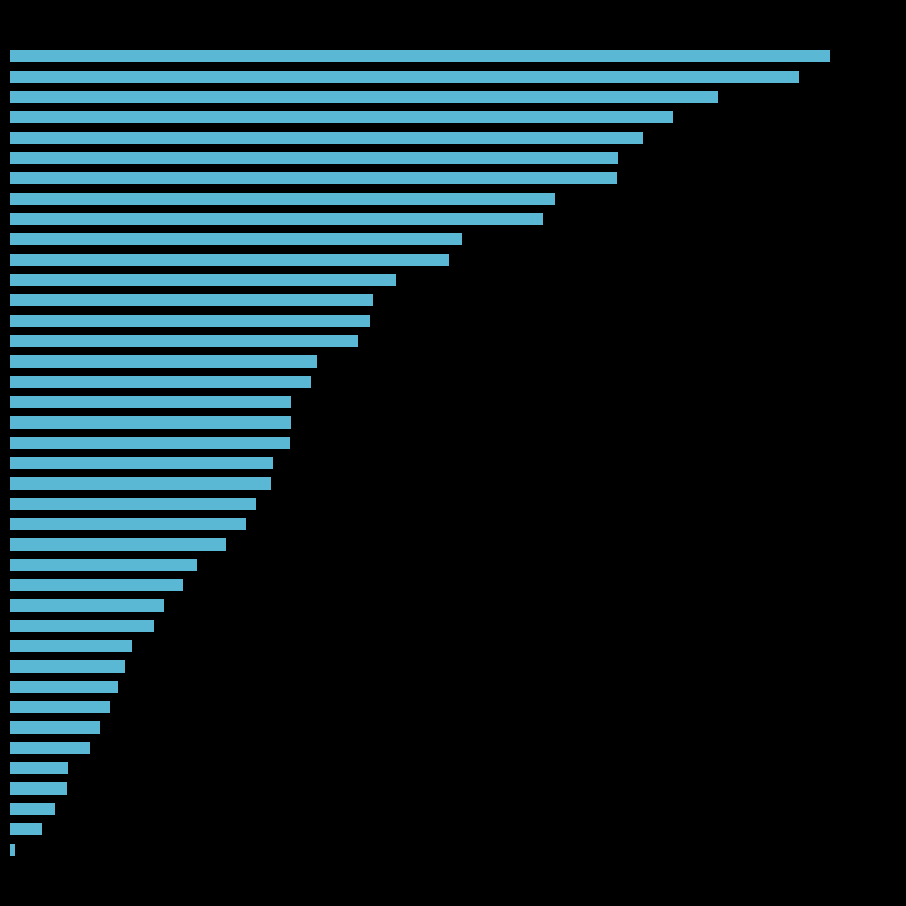

Are the bars horizontal?

Yes